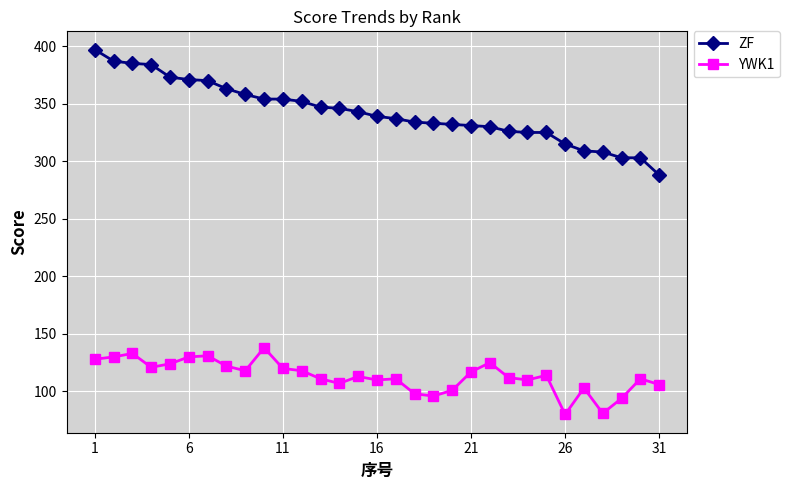

True or false: ZF and YWK1 intersect in this chart.

False